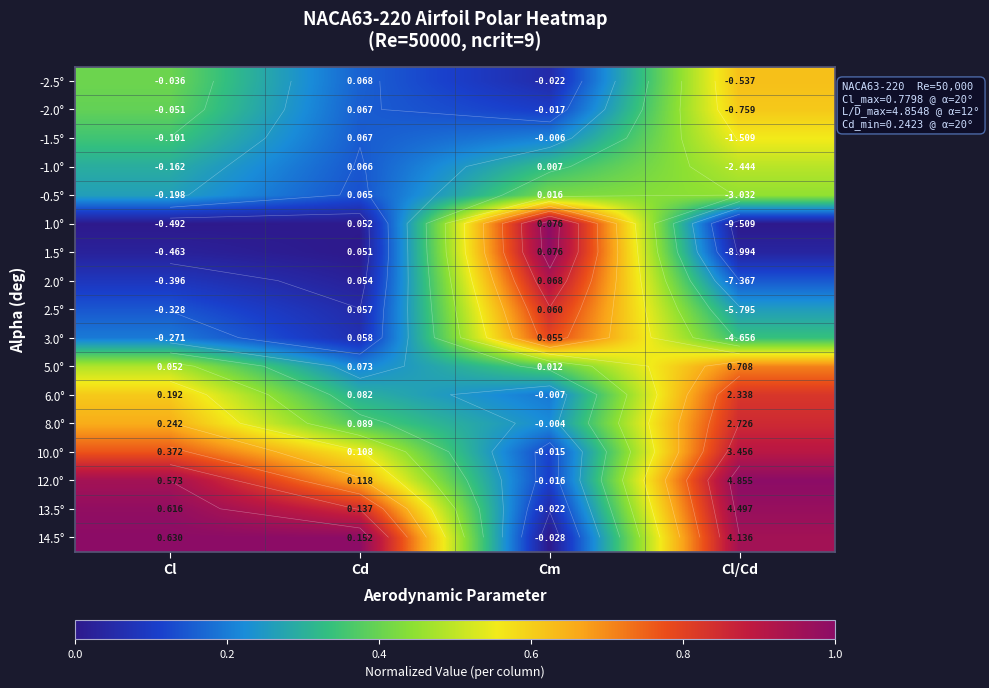

How many distinct data groups are displayed?

17